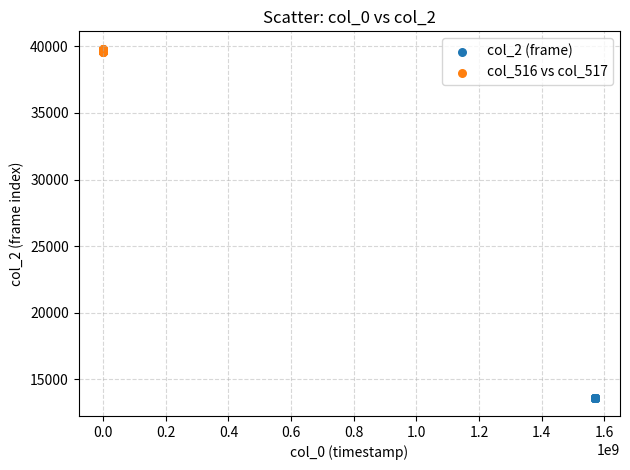

Which series reaches the minimum Y coordinate?

col_2 (frame)